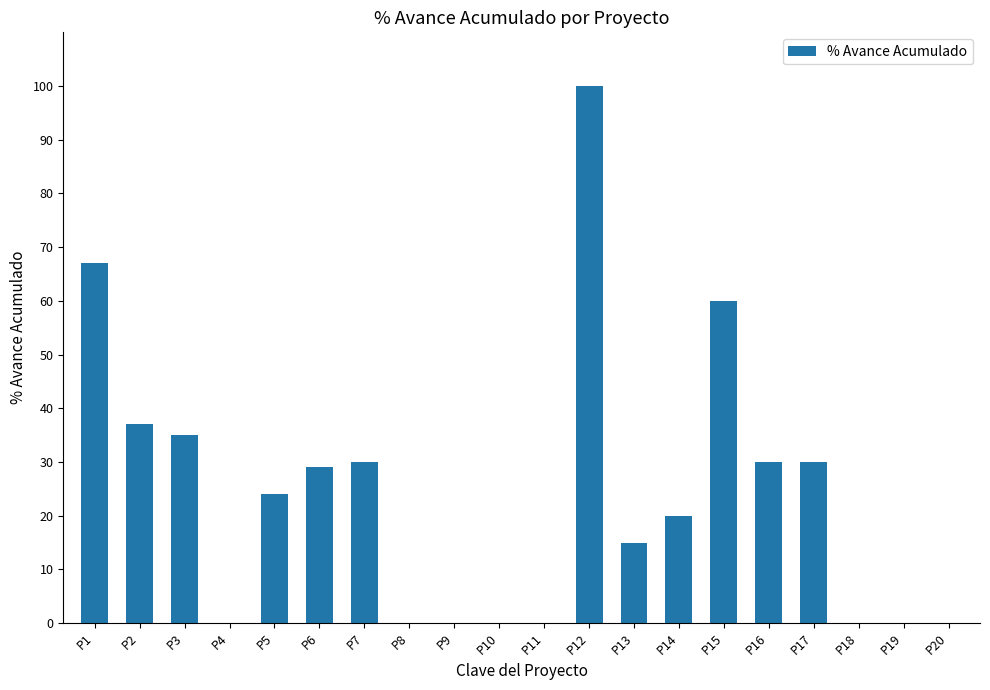

How many categories are shown in the chart?

20